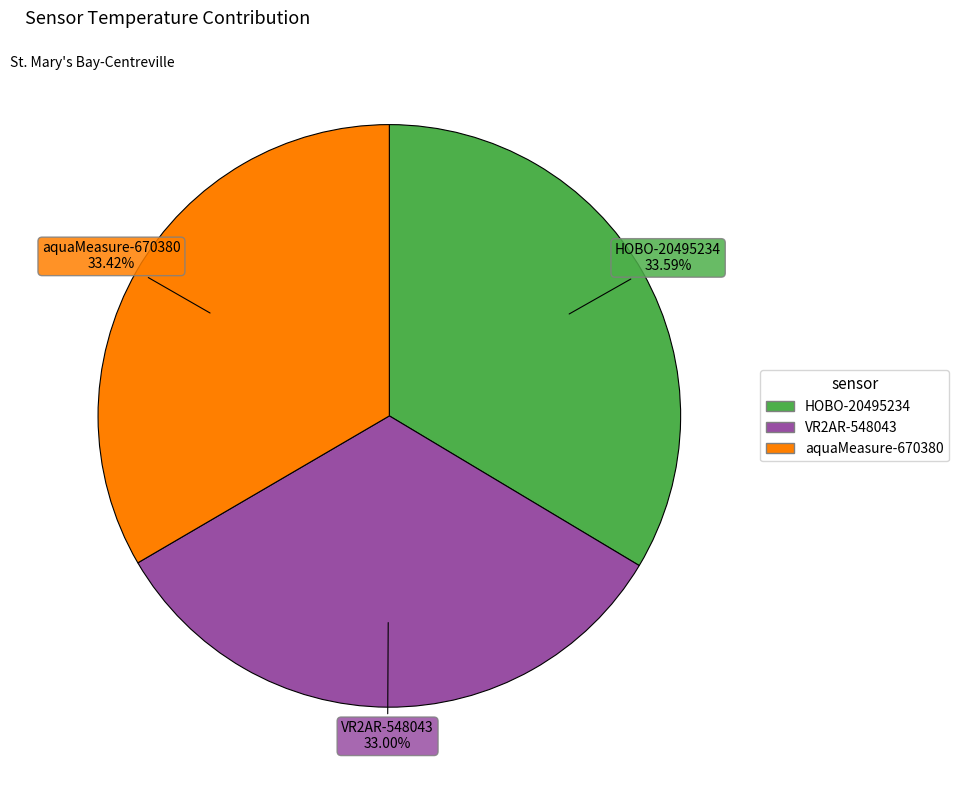

Which has a higher value, VR2AR-548043 or aquaMeasure-670380?

aquaMeasure-670380